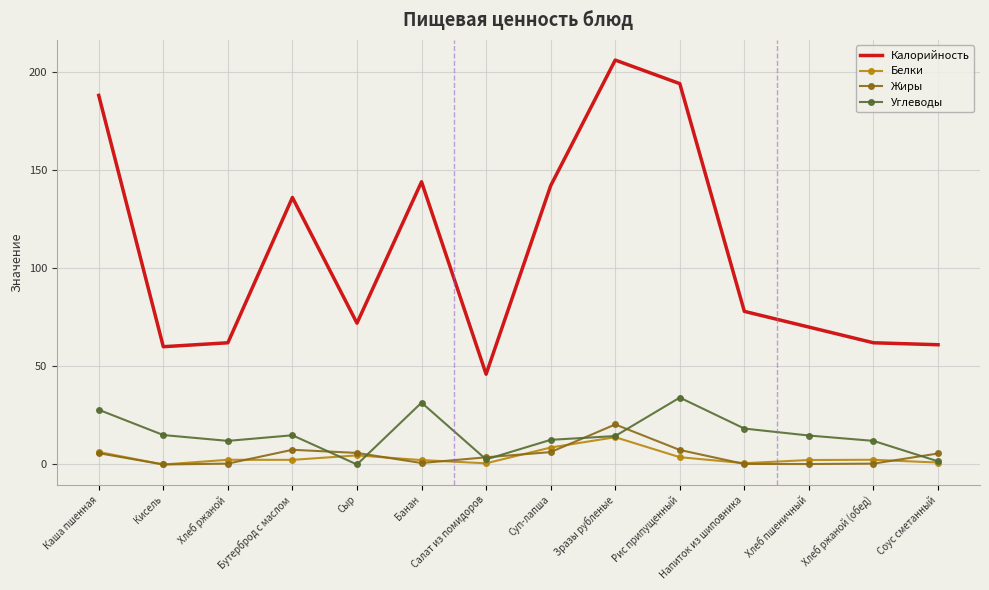

True or false: Жиры and Калорийность intersect in this chart.

False